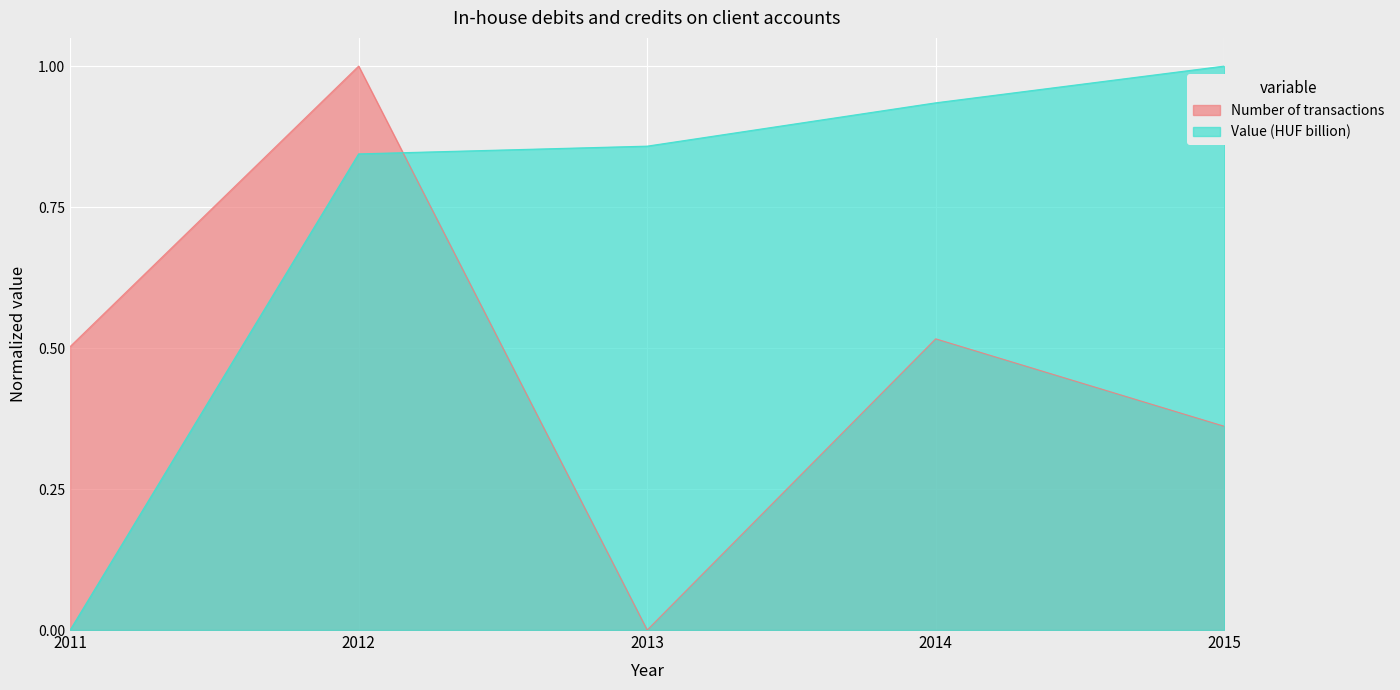

How many series are shown in this chart?

2